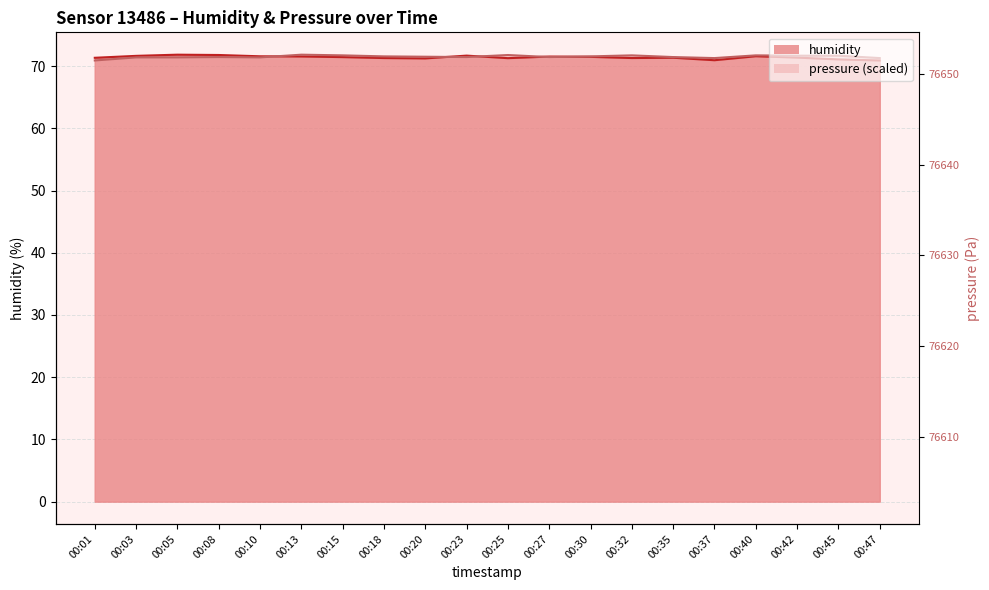

Where is the first local minimum for pressure?

00:10